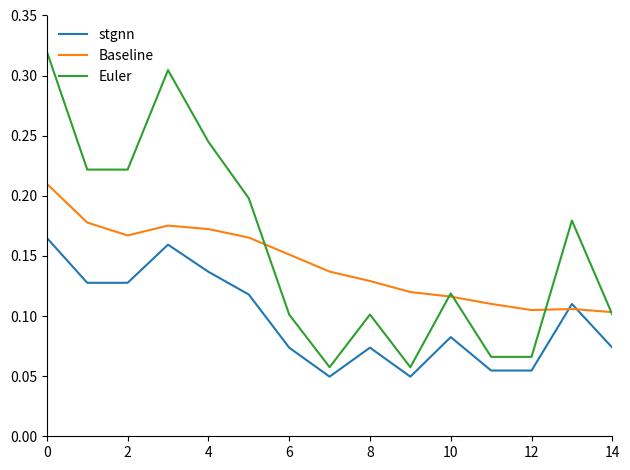

True or false: stgnn and Euler intersect in this chart.

False